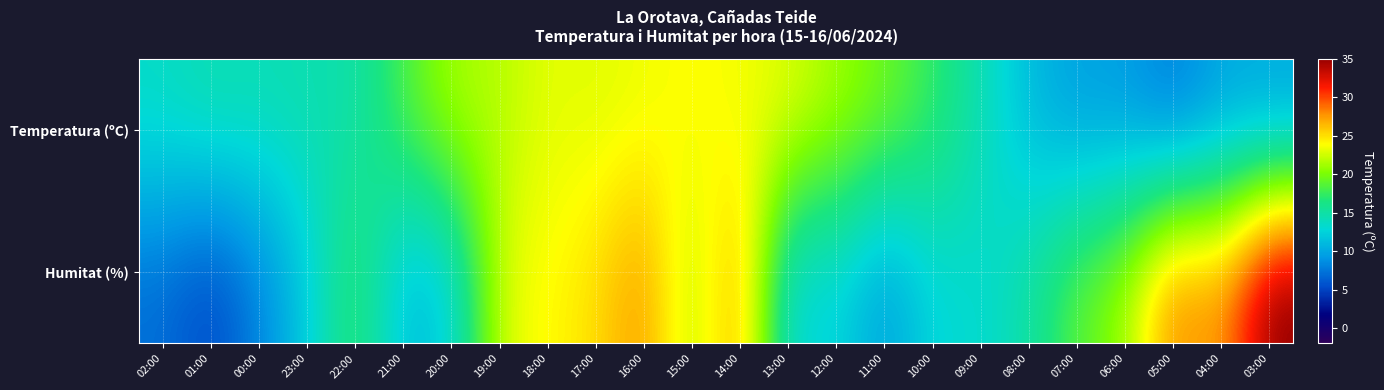

At 05:00, list the series in order from largest to smallest.

Humitat (%), Temperatura (ºC)